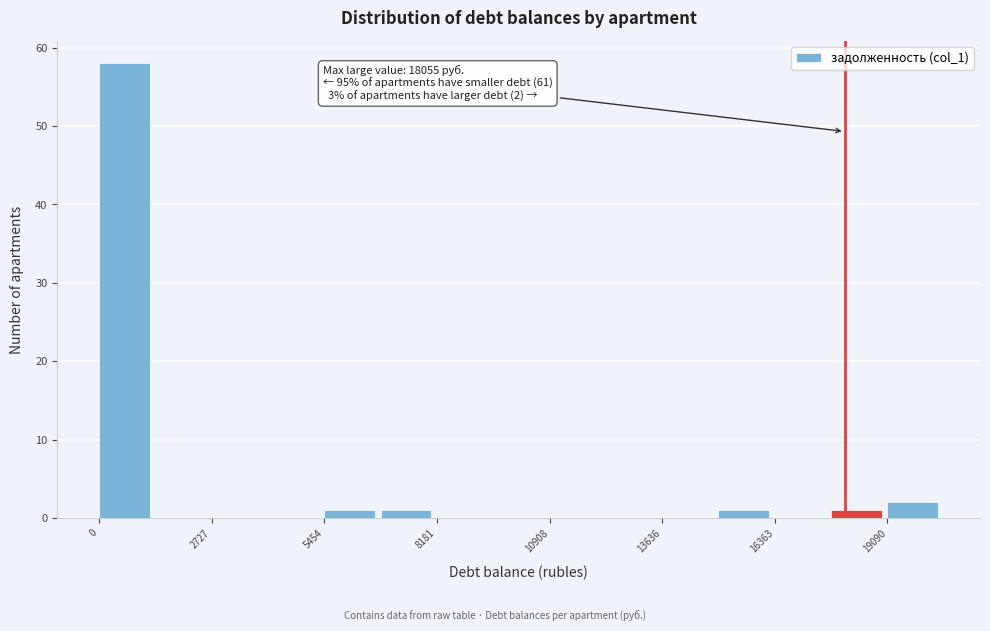

Around what value on the x-axis is the tallest bar? Give the approximate position of its centre, as read against the axis.

500